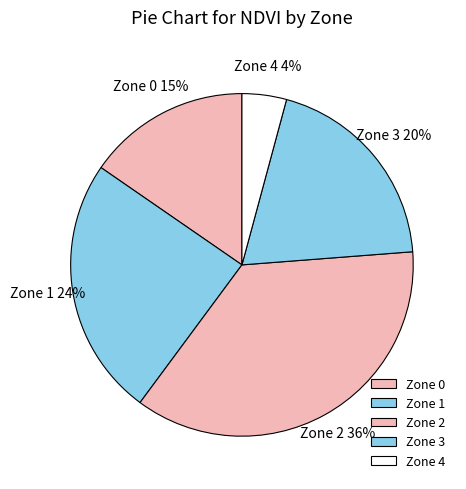

To the nearest percent, what portion does Zone 3 represent?

20%